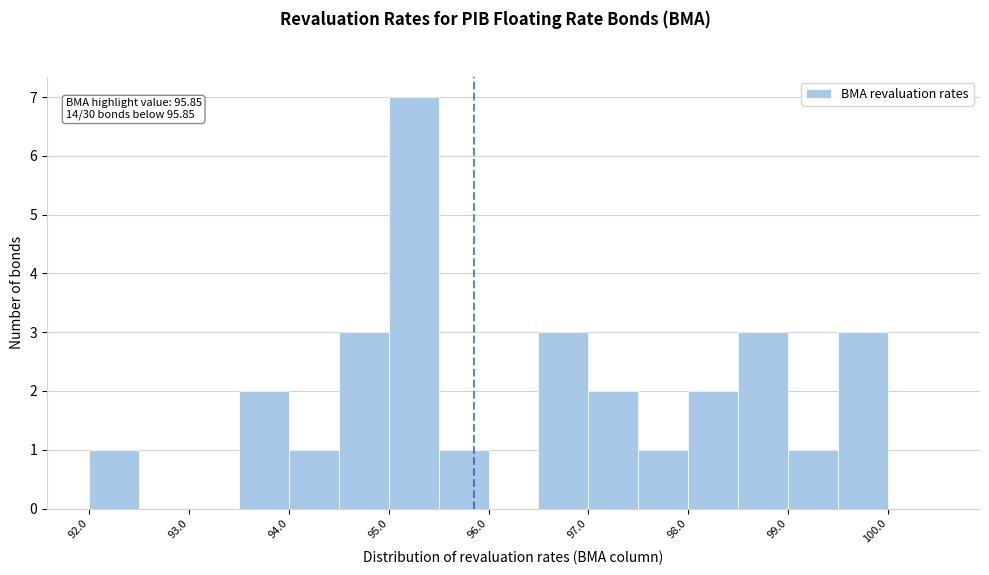

Which range on the x-axis has the tallest bar?

95.0 to 95.5